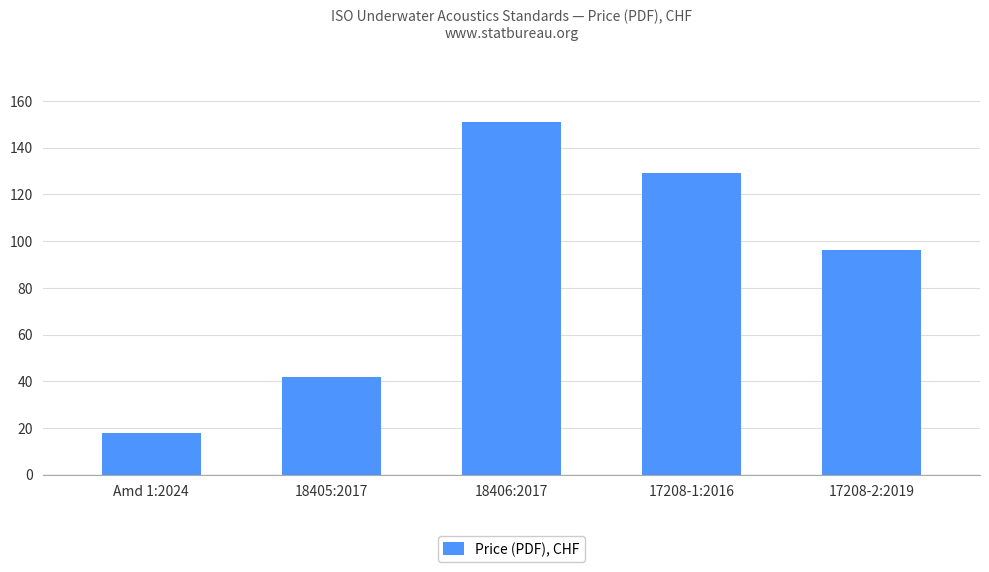

How many values are below 96?

2